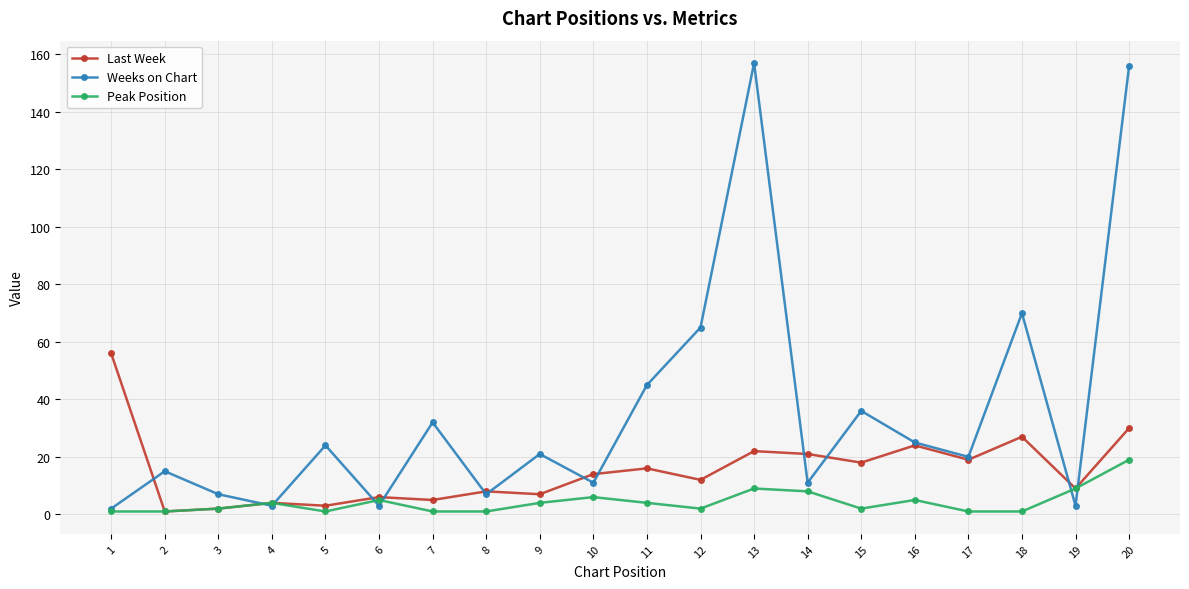

Reading right to left, what are all the values shown in this chart?

Last Week: 20=30	19=9	18=27	17=19	16=24	15=18	14=21	13=22	12=12	11=16	10=14	9=7	8=8	7=5	6=6	5=3	4=4	3=2	2=1	1=56
Weeks on Chart: 20=156	19=3	18=70	17=20	16=25	15=36	14=11	13=157	12=65	11=45	10=11	9=21	8=7	7=32	6=3	5=24	4=3	3=7	2=15	1=2
Peak Position: 20=19	19=9	18=1	17=1	16=5	15=2	14=8	13=9	12=2	11=4	10=6	9=4	8=1	7=1	6=5	5=1	4=4	3=2	2=1	1=1